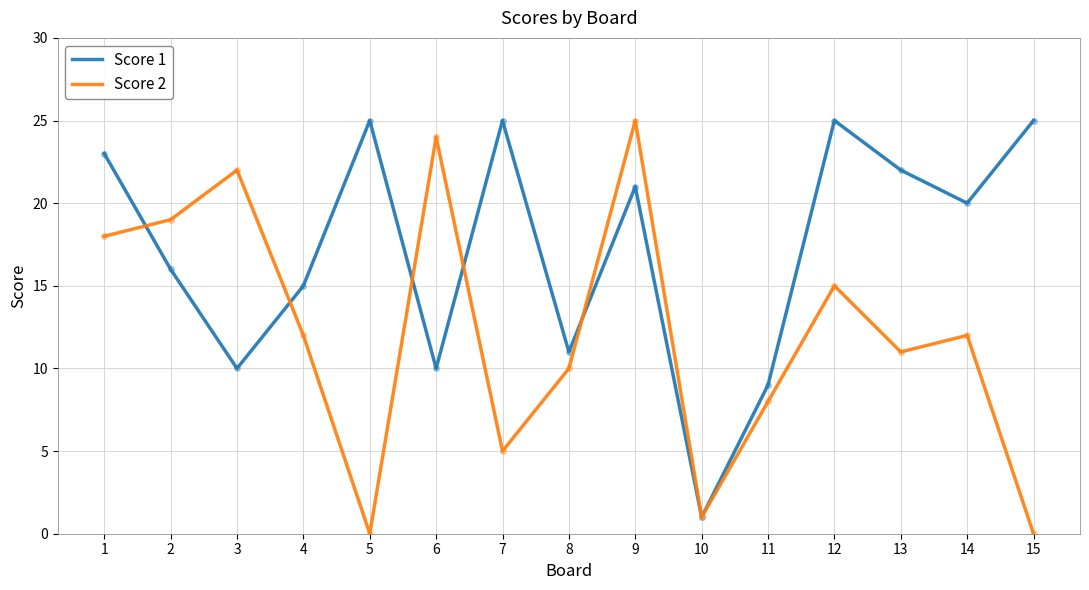

Is it true that Score 2 equals 33 at 3?

False